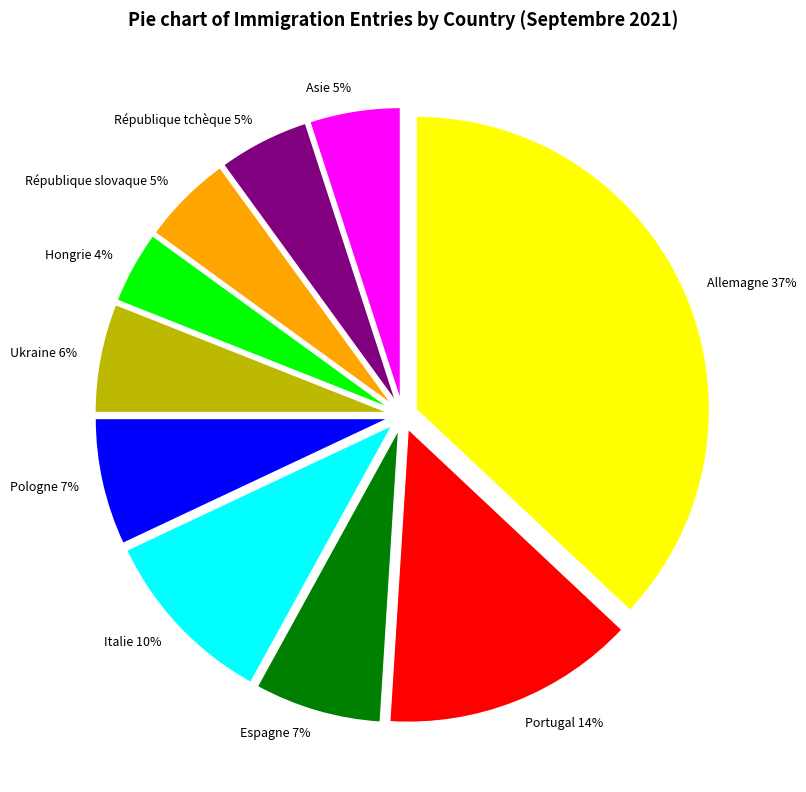

To the nearest percent, what percentage of the pie is Allemagne?

37%